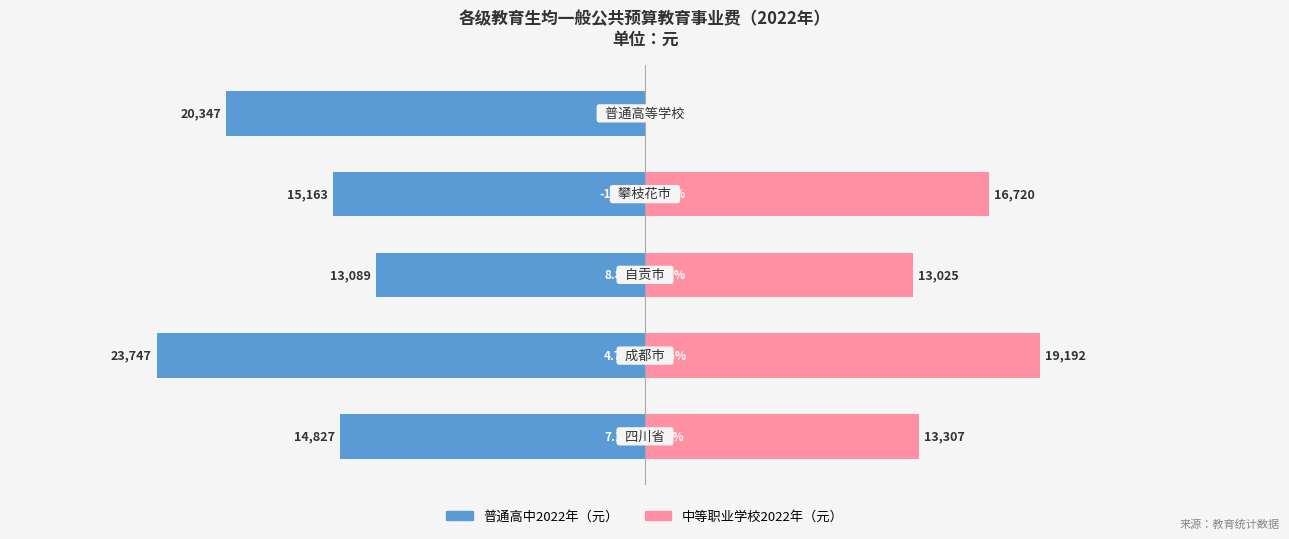

Is the value of 普通高中2022年（元） at 1 greater than the value of 中等职业学校2022年（元） at 1?

No